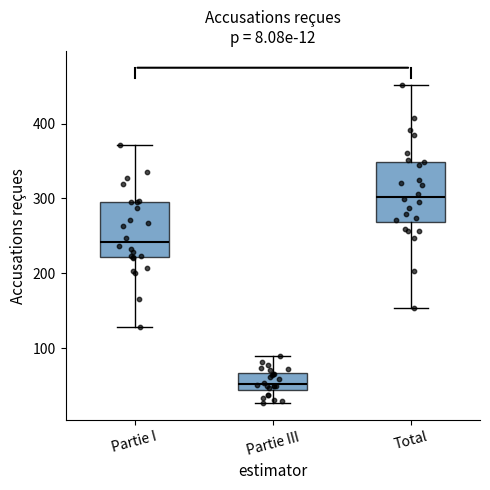

Which box's median line is the highest?

Total